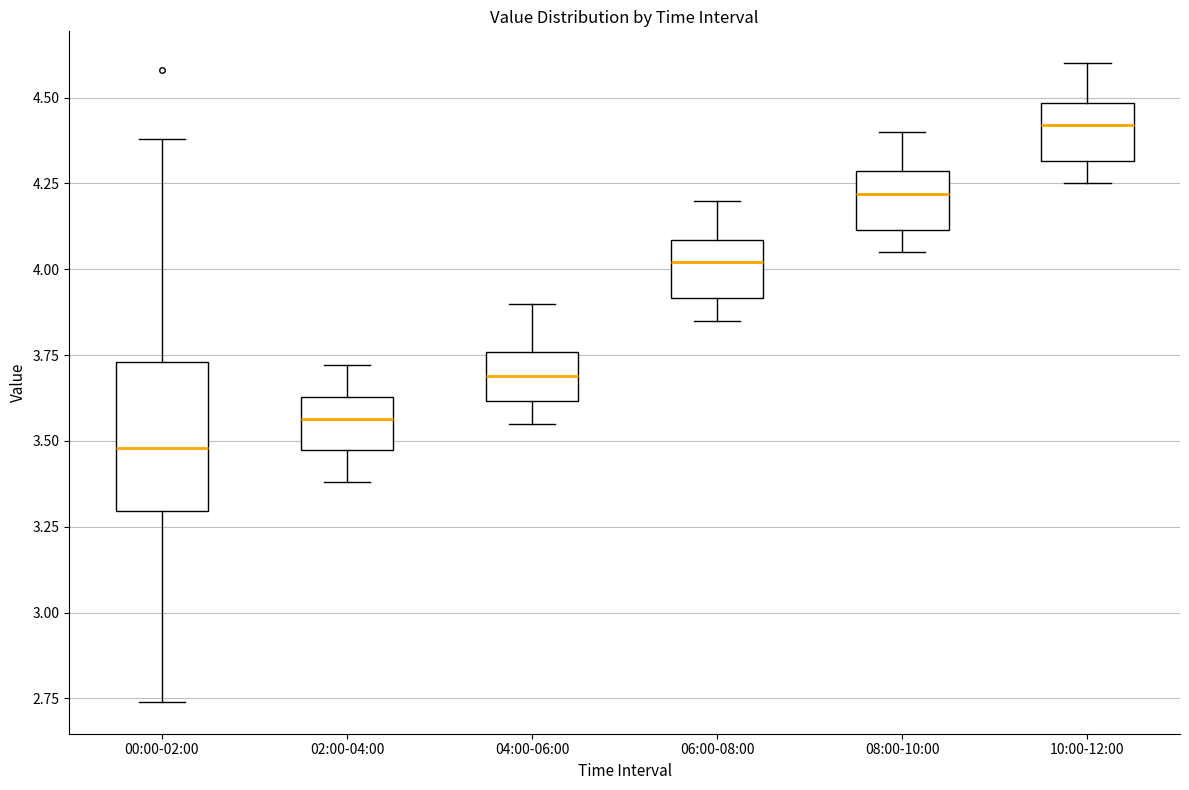

Reading left to right, transcribe this box plot: for each box, give where its median line is, the range the box spans, and where its two whiskers end, as read against the y-axis. The values are not printed on the chart, so give them approximately, as read against the axis.

00:00-02:00: median 3.50, box 3.30 to 3.75, whiskers 2.75 to 4.40
02:00-04:00: median 3.55, box 3.45 to 3.65, whiskers 3.40 to 3.70
04:00-06:00: median 3.70, box 3.60 to 3.75, whiskers 3.55 to 3.90
06:00-08:00: median 4.00, box 3.90 to 4.10, whiskers 3.85 to 4.20
08:00-10:00: median 4.20, box 4.10 to 4.30, whiskers 4.05 to 4.40
10:00-12:00: median 4.40, box 4.30 to 4.50, whiskers 4.25 to 4.60